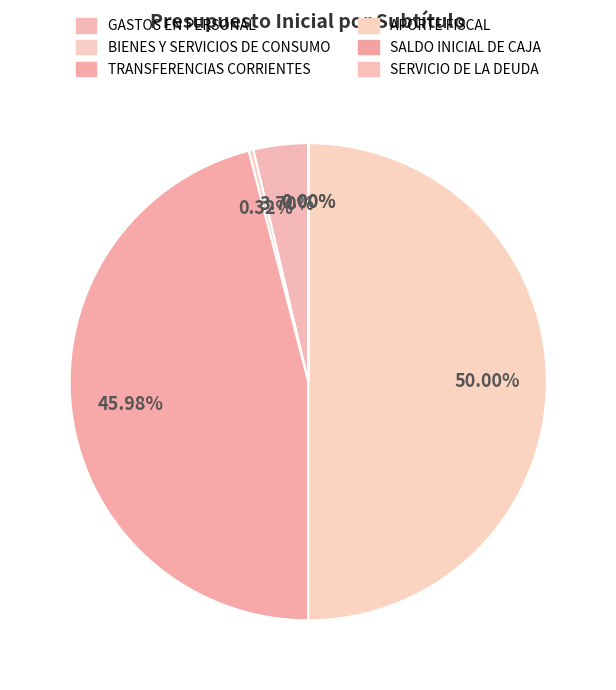

To the nearest percent, what is the difference between the largest and smallest slice percentages?

50%